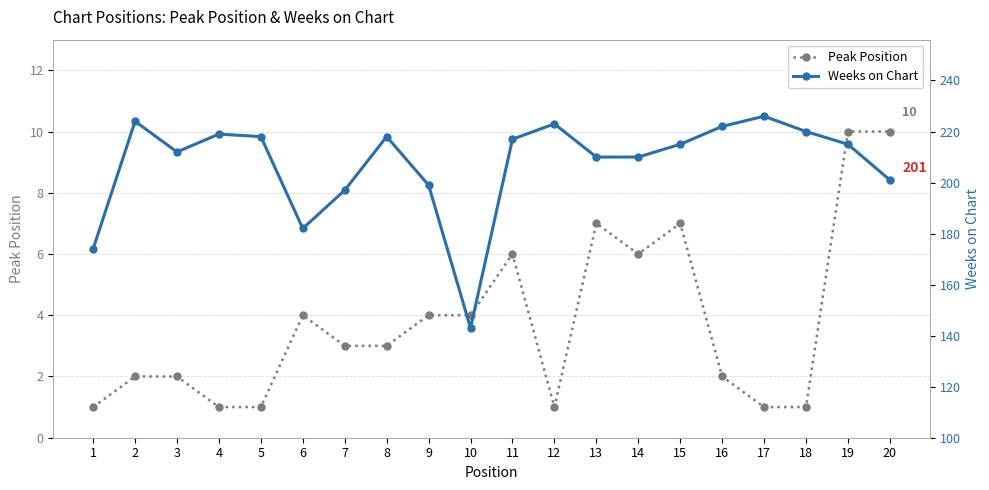

Reading left to right, transcribe all the data shown in this chart.

Peak Position: 1=1	2=2	3=2	4=1	5=1	6=4	7=3	8=3	9=4	10=4	11=6	12=1	13=7	14=6	15=7	16=2	17=1	18=1	19=10	20=10
Weeks on Chart: 1=174	2=224	3=212	4=219	5=218	6=182	7=197	8=218	9=199	10=143	11=217	12=223	13=210	14=210	15=215	16=222	17=226	18=220	19=215	20=201